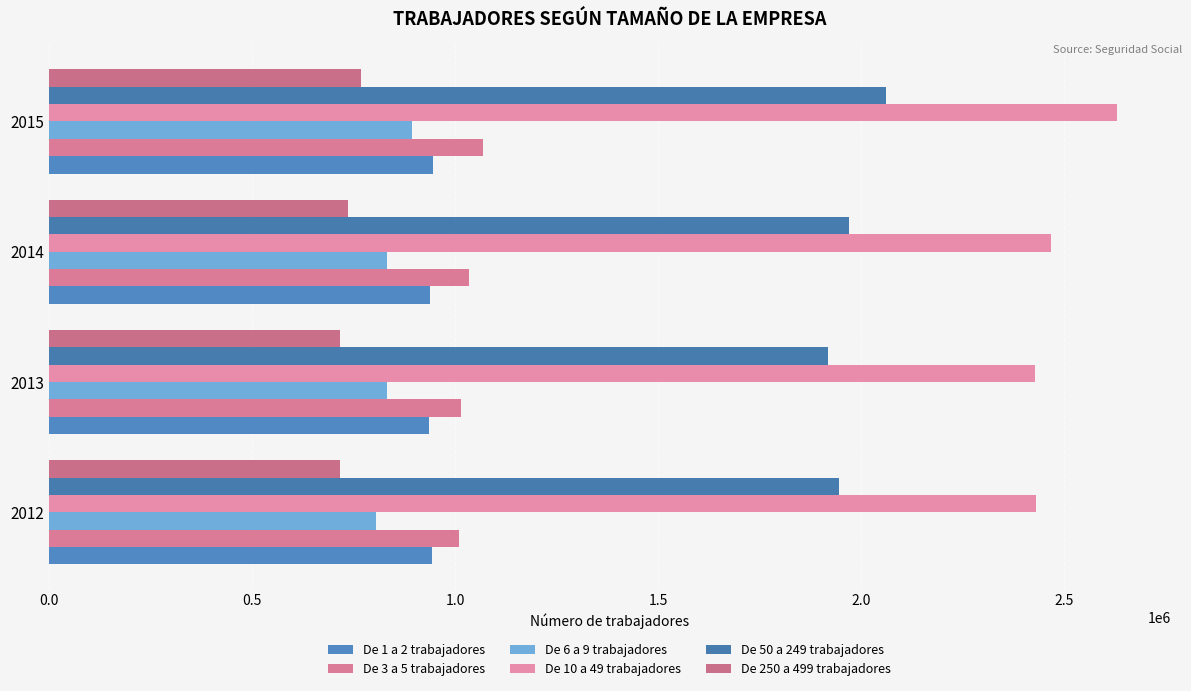

Reading left to right, extract all data points from this chart.

De 1 a 2 trabajadores: 944645	935943	939524	946458
De 3 a 5 trabajadores: 1009770	1015888	1035010	1069491
De 6 a 9 trabajadores: 805784	832178	833359	895103
De 10 a 49 trabajadores: 2431283	2428705	2468506	2630534
De 50 a 249 trabajadores: 1944971	1918149	1970779	2060848
De 250 a 499 trabajadores: 716328	715972	737443	769619